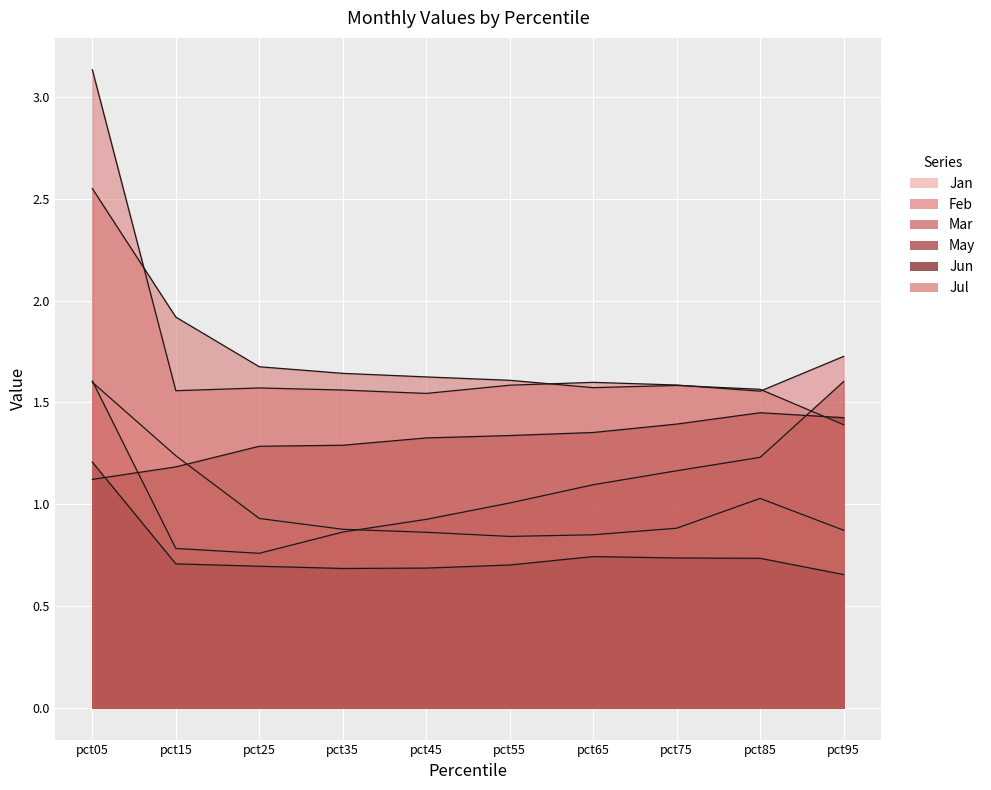

What is the sum of the Jan values at pct15 and pct75?

2.1